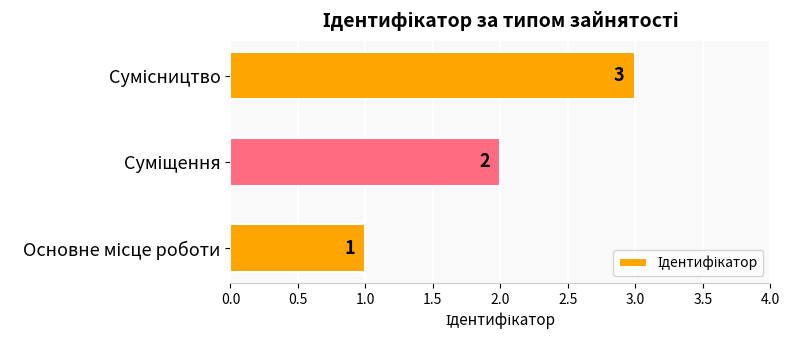

What is the maximum value shown in the chart?

3